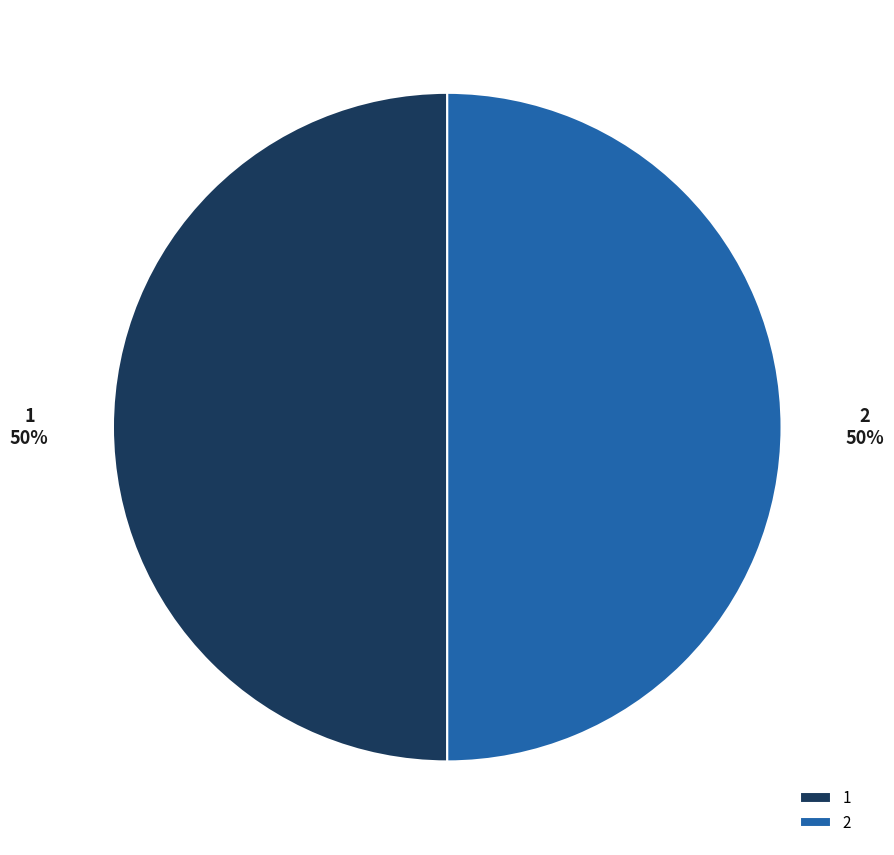

To the nearest percent, what is the combined percentage of 1 and 2?

100%